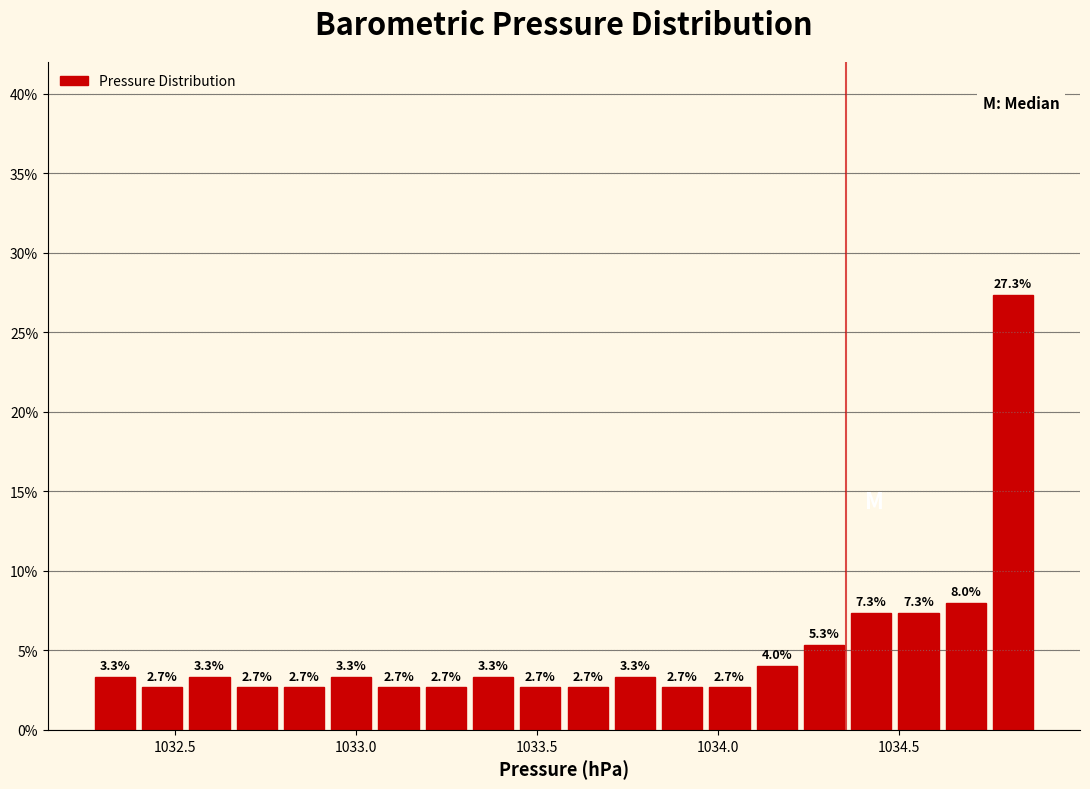

Read against the x-axis, roughly where is the centre of the tallest bar?

1034.80